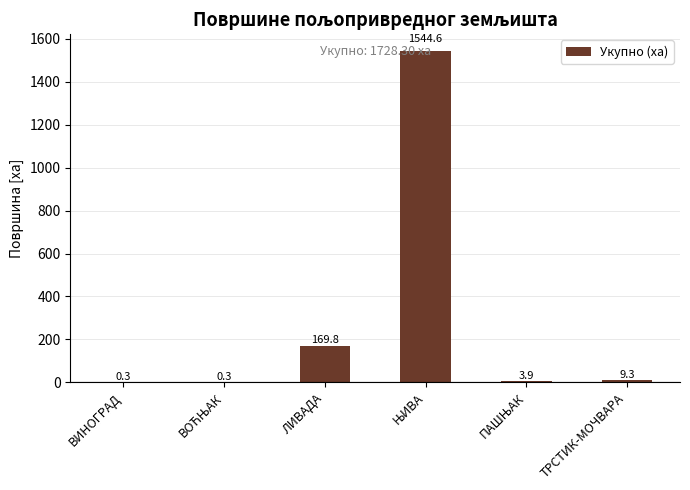

Reading left to right, what are all the values shown in this chart?

0.3	0.3	169.8	1544.6	3.9	9.3